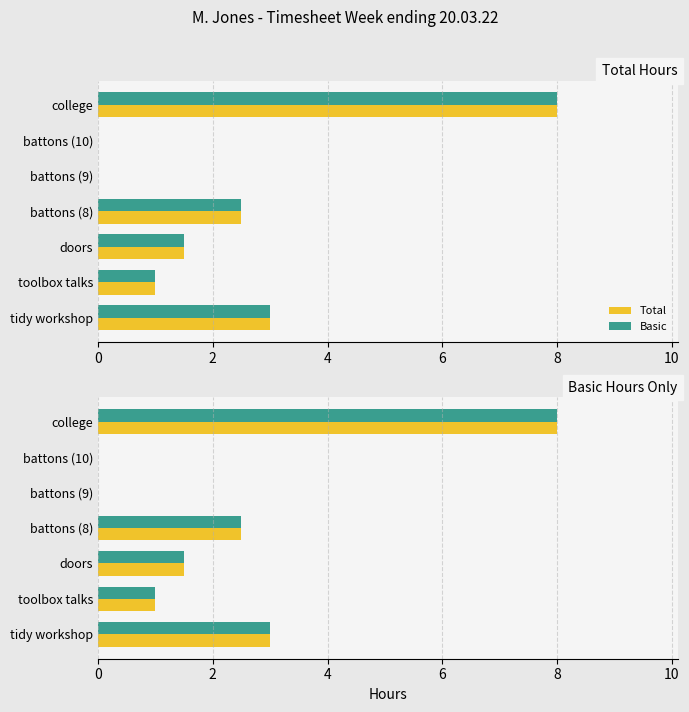

What is the sum of all Basic values?

16.0